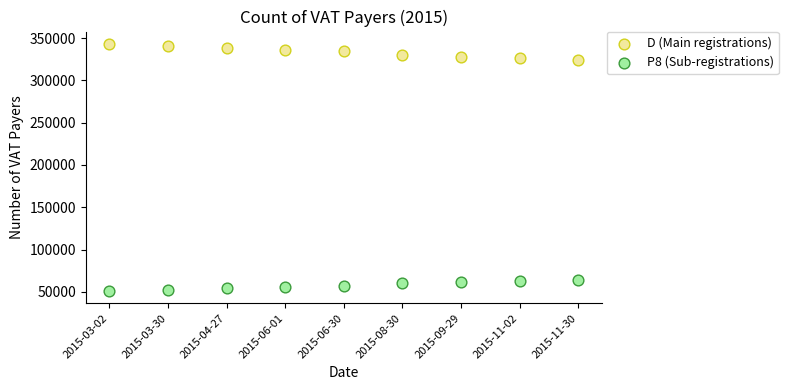

Which series has the widest spread of Y values?

D (Main registrations)